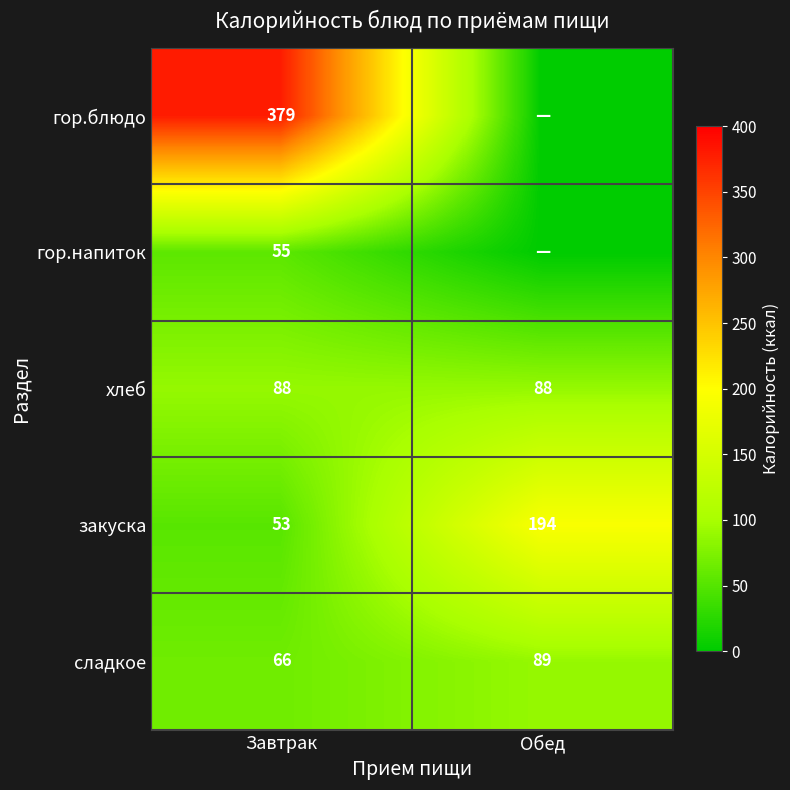

How many series are shown in this chart?

5